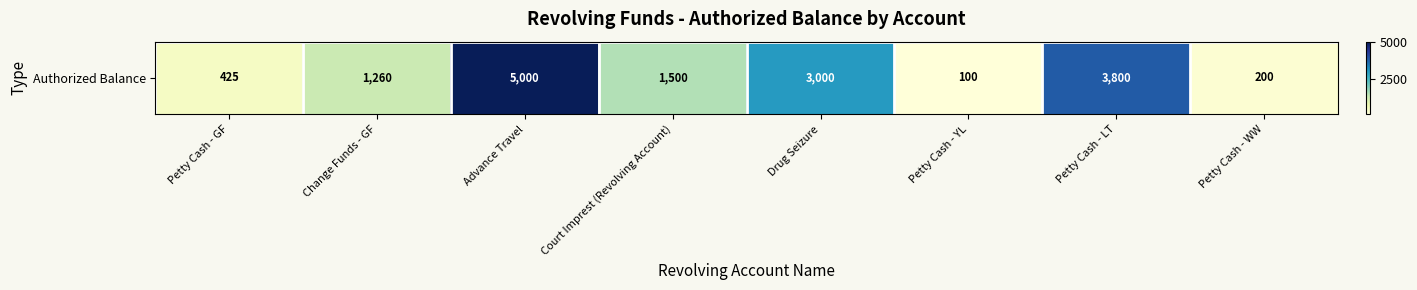

At which label does the data first exceed 1500?

Advance Travel